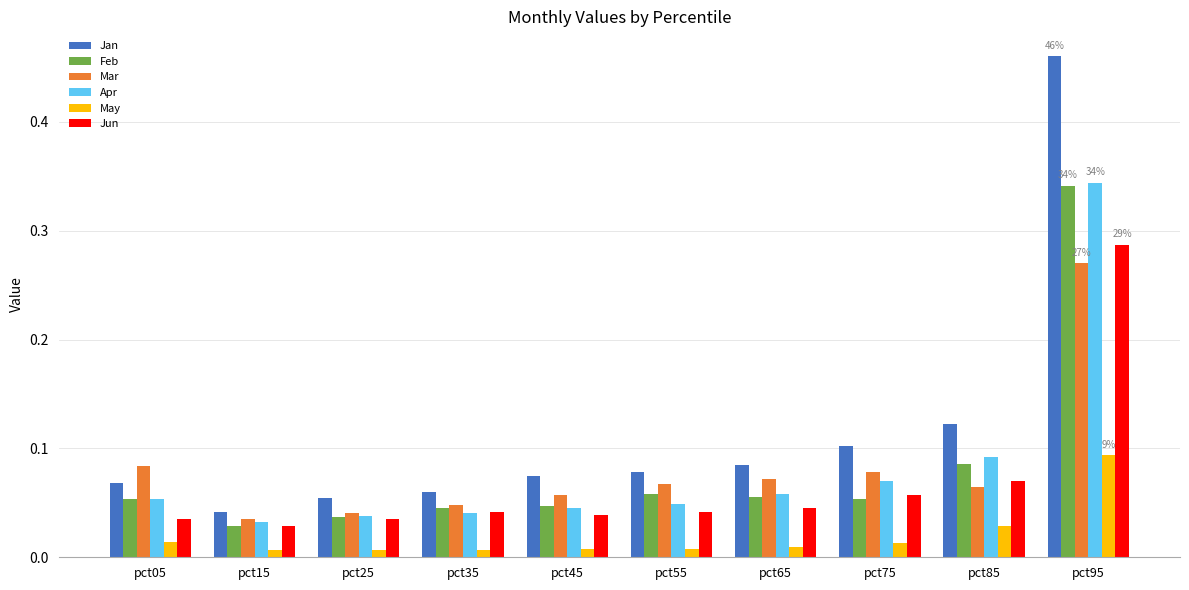

What are all the series names shown in the legend?

Jan, Feb, Mar, Apr, May, Jun